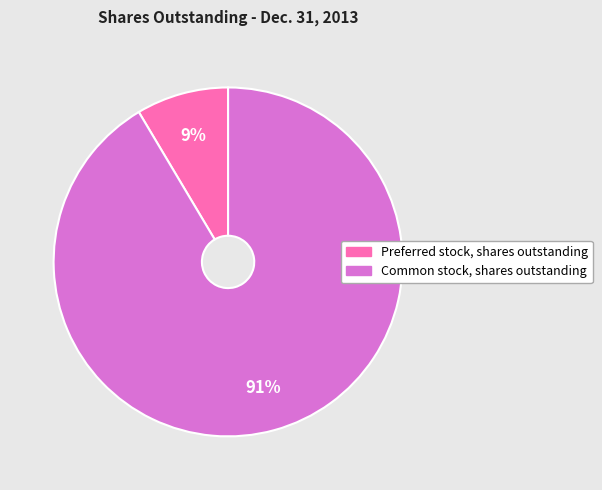

Is there a majority slice in this chart?

Yes